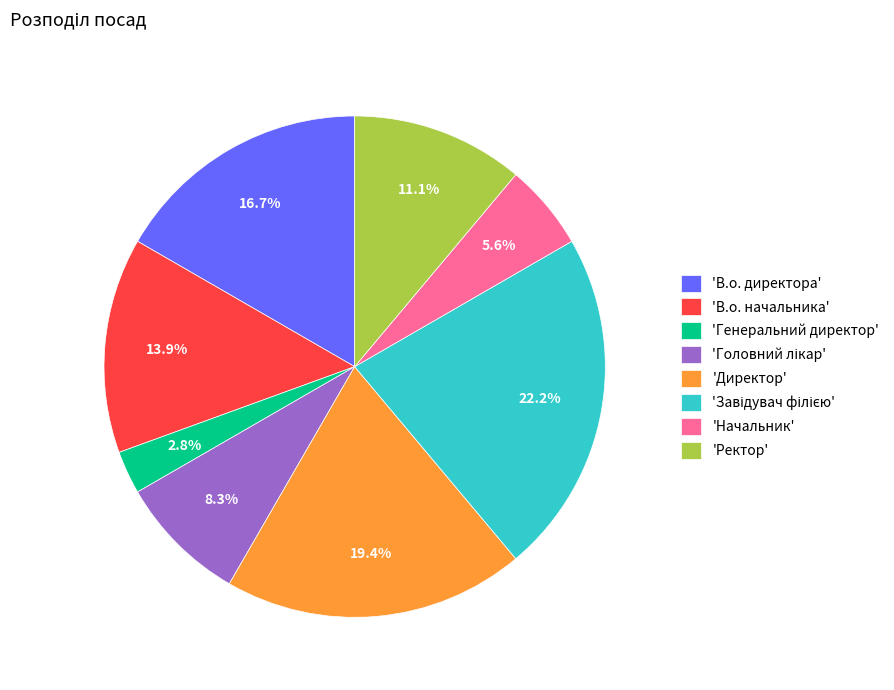

Which category has the smallest portion of the pie?

'Генеральний директор'